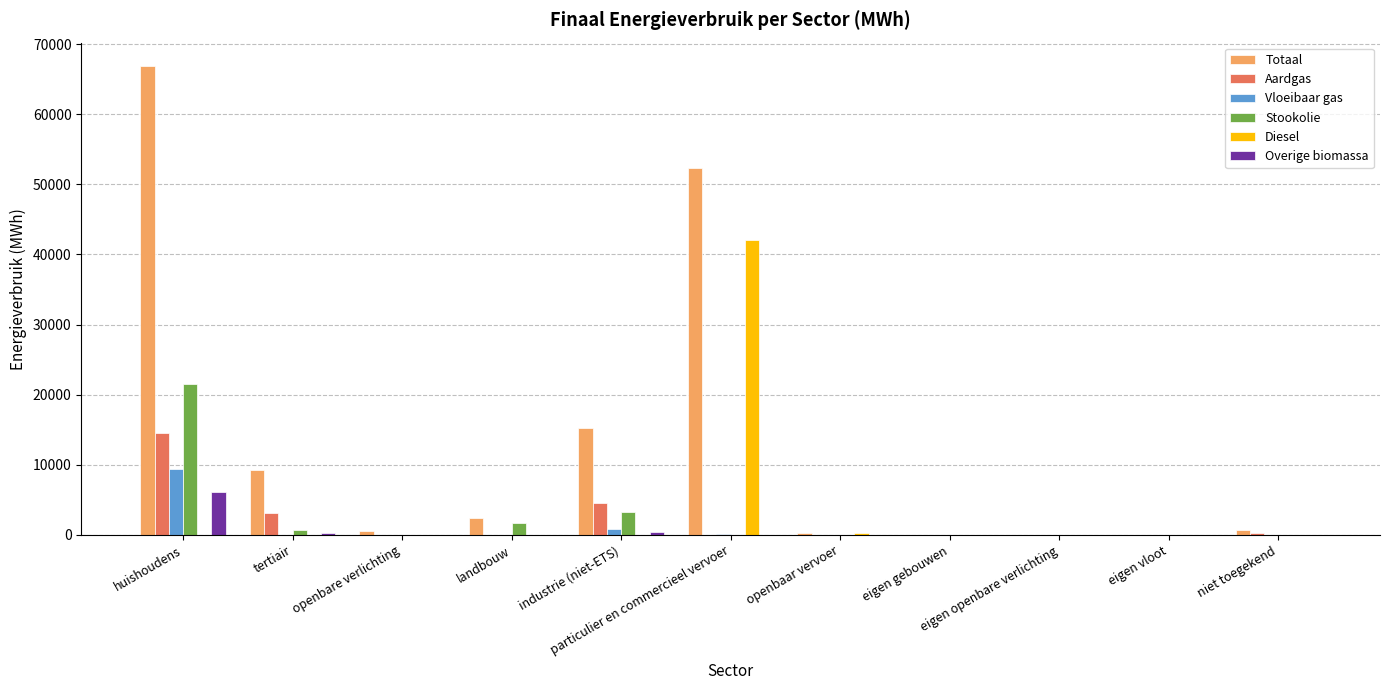

What is the highest value of the Totaal series?

66854.9